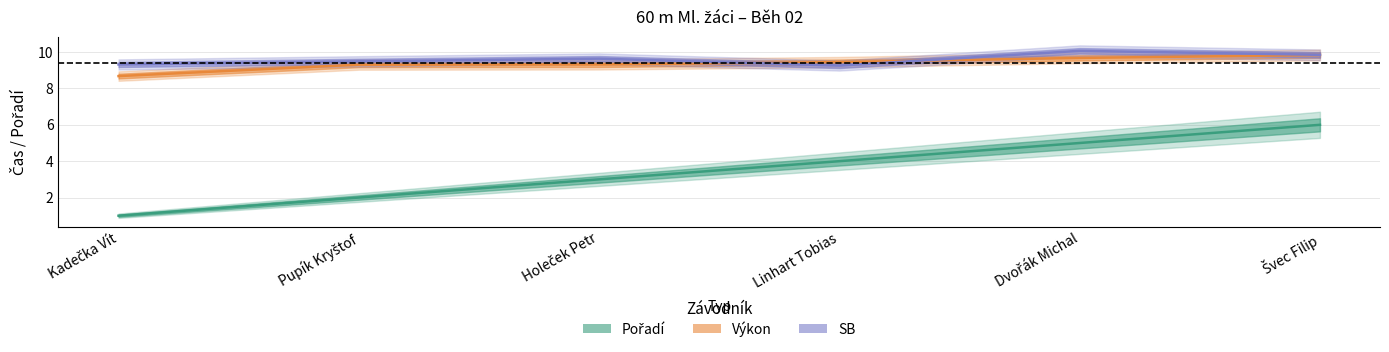

What is the sum of the SB values at Švec Filip and Dvořák Michal?

19.9